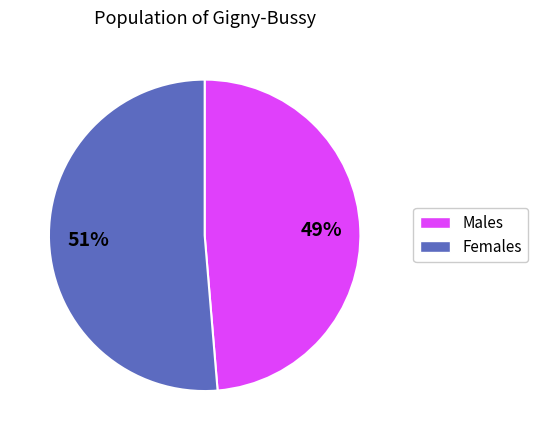

Is there any slice that represents more than half of the pie?

Yes